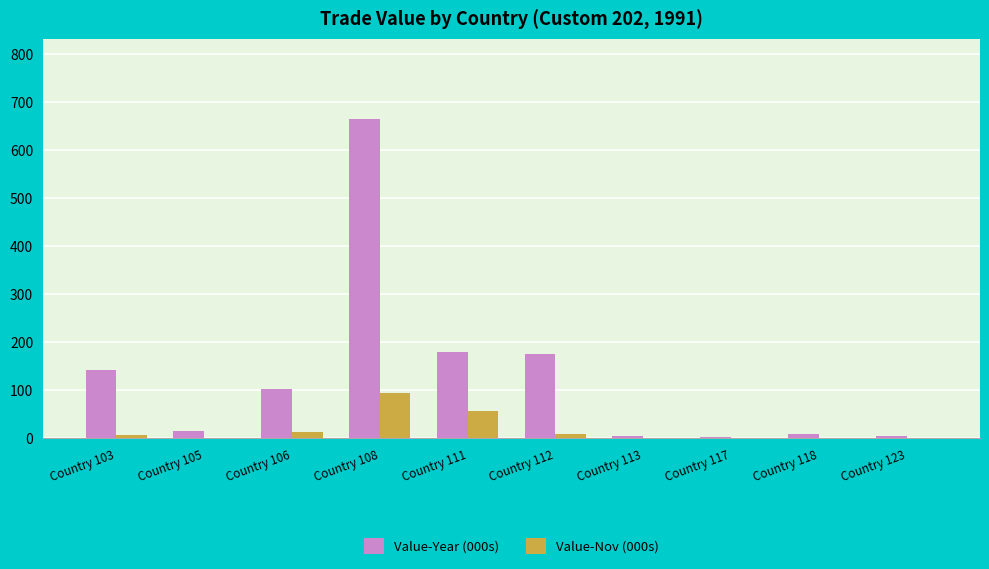

What is the spread (max minus min) of values at Country 118?

7.7